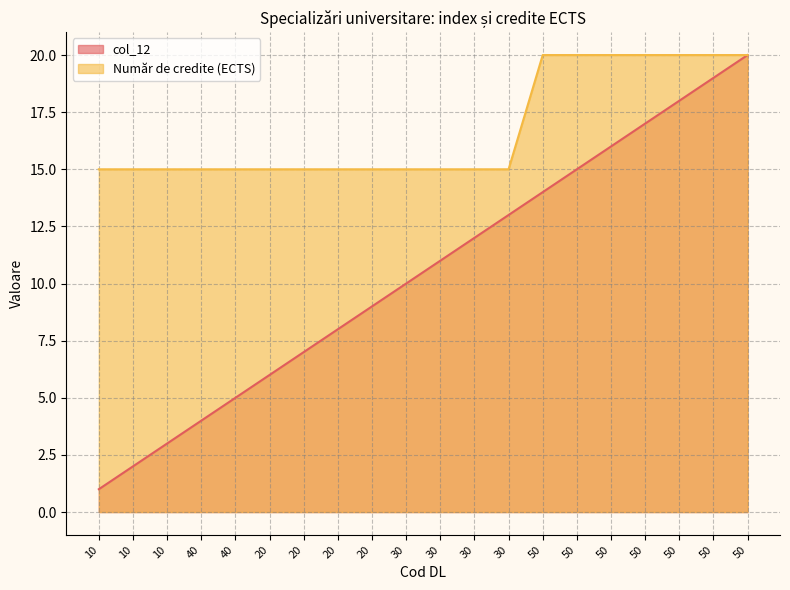

What is the average value of the Număr de credite (ECTS) series?

17